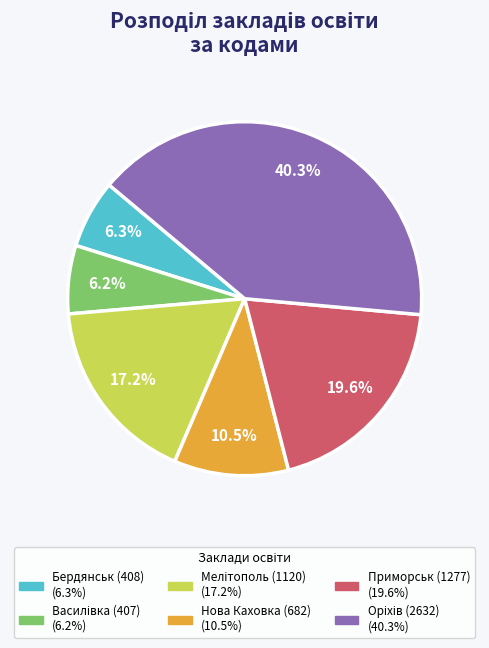

Approximately how many times larger is the value at Нова Каховка (682) compared to Приморськ (1277)?

0.5